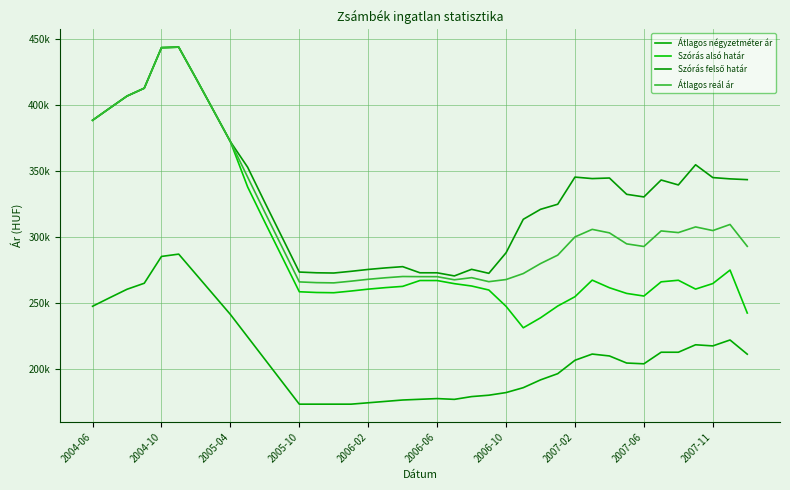

At which category does the chart reach its minimum across all series?

2005-10